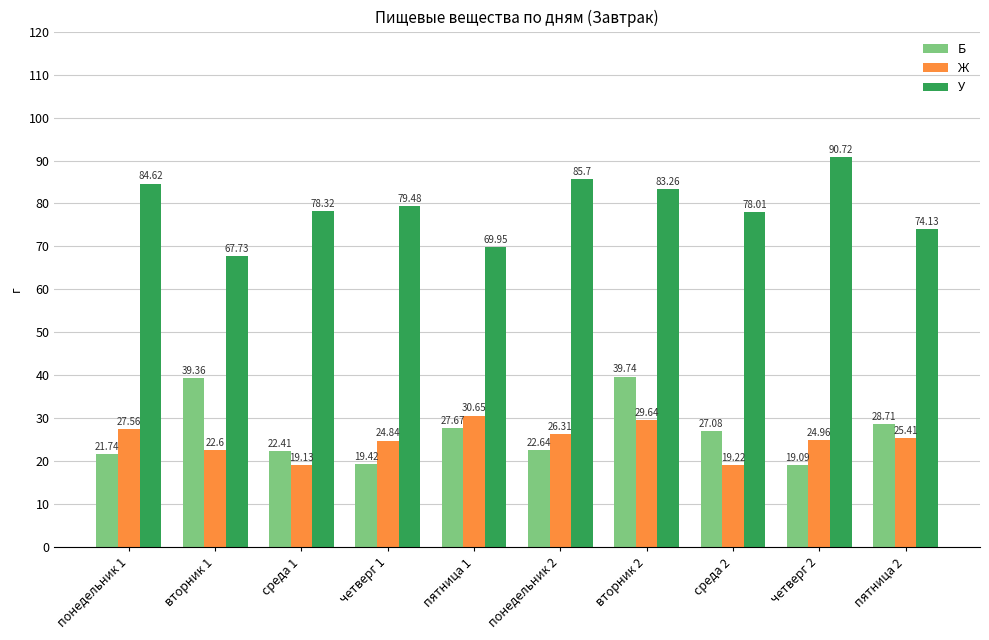

Where does the Ж series first go above 25?

понедельник 1